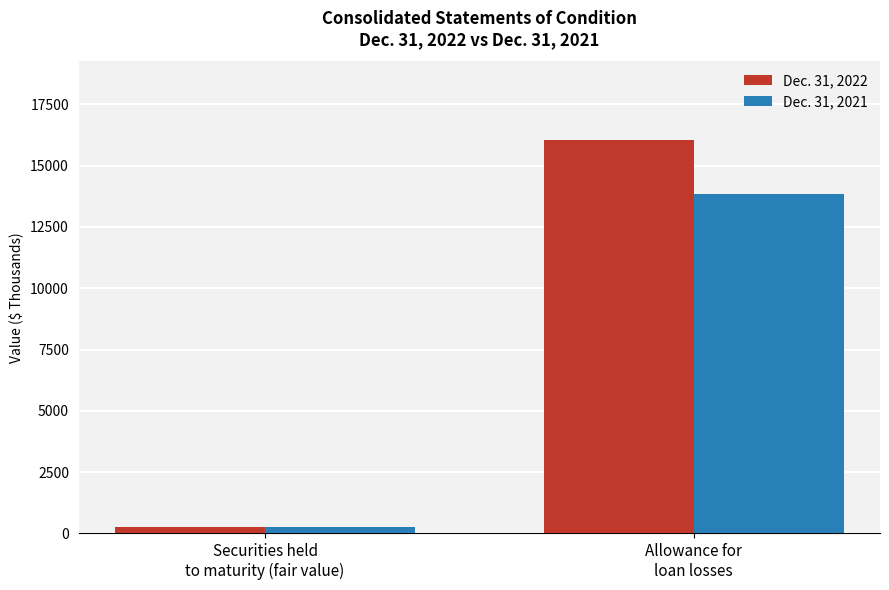

Reading right to left, transcribe all the data shown in this chart.

Dec. 31, 2022: Allowance for
loan losses=16040	Securities held
to maturity (fair value)=252
Dec. 31, 2021: Allowance for
loan losses=13829	Securities held
to maturity (fair value)=270